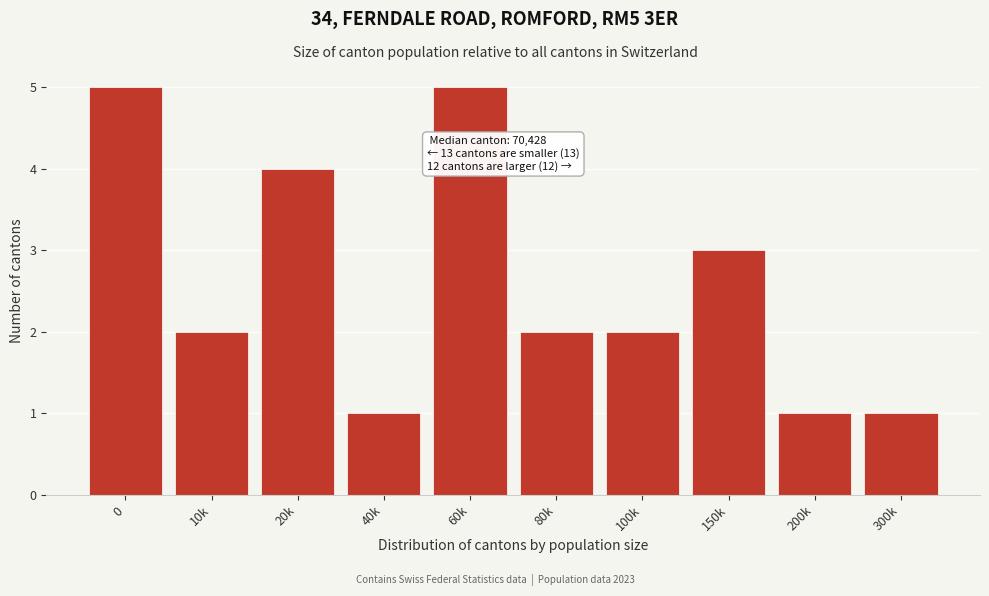

Reading right to left, what are all the values shown in this chart?

300k=1	200k=1	150k=3	100k=2	80k=2	60k=5	40k=1	20k=4	10k=2	0=5